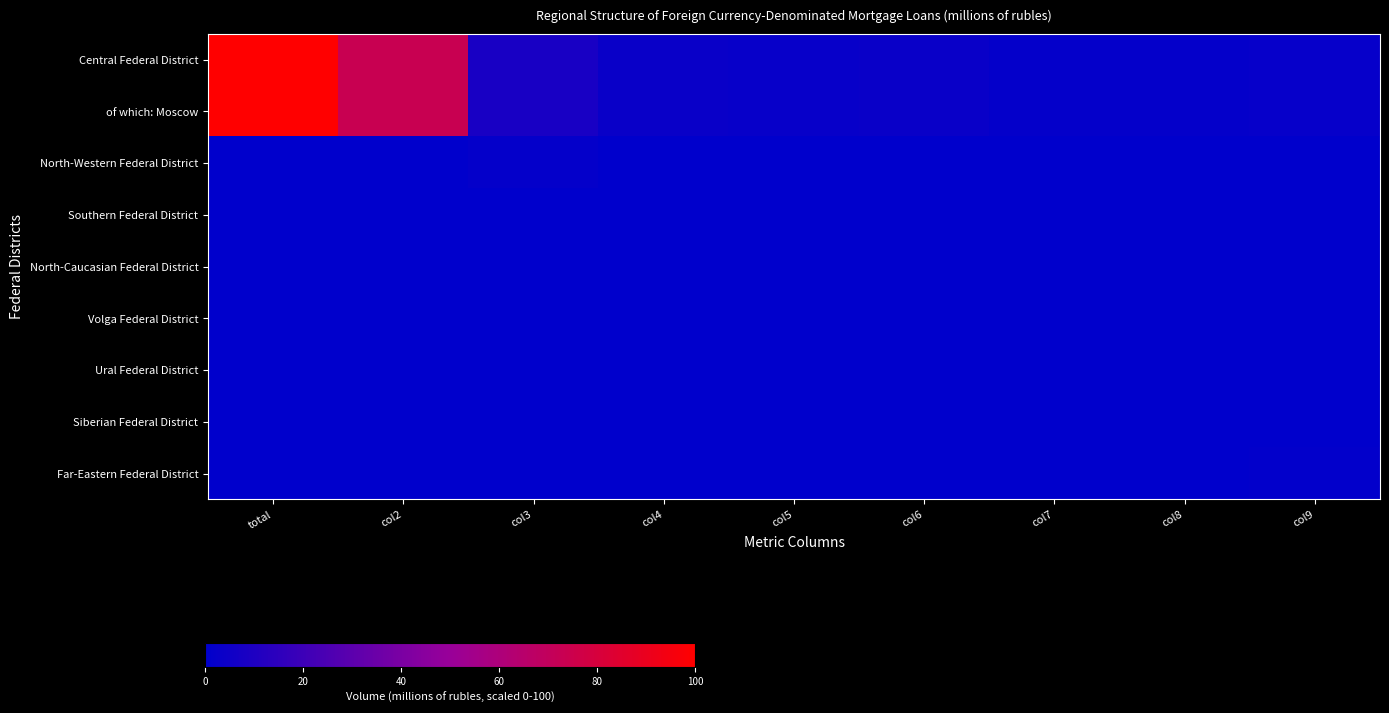

Is it true that of which: Moscow equals 5.1 at col3?

False